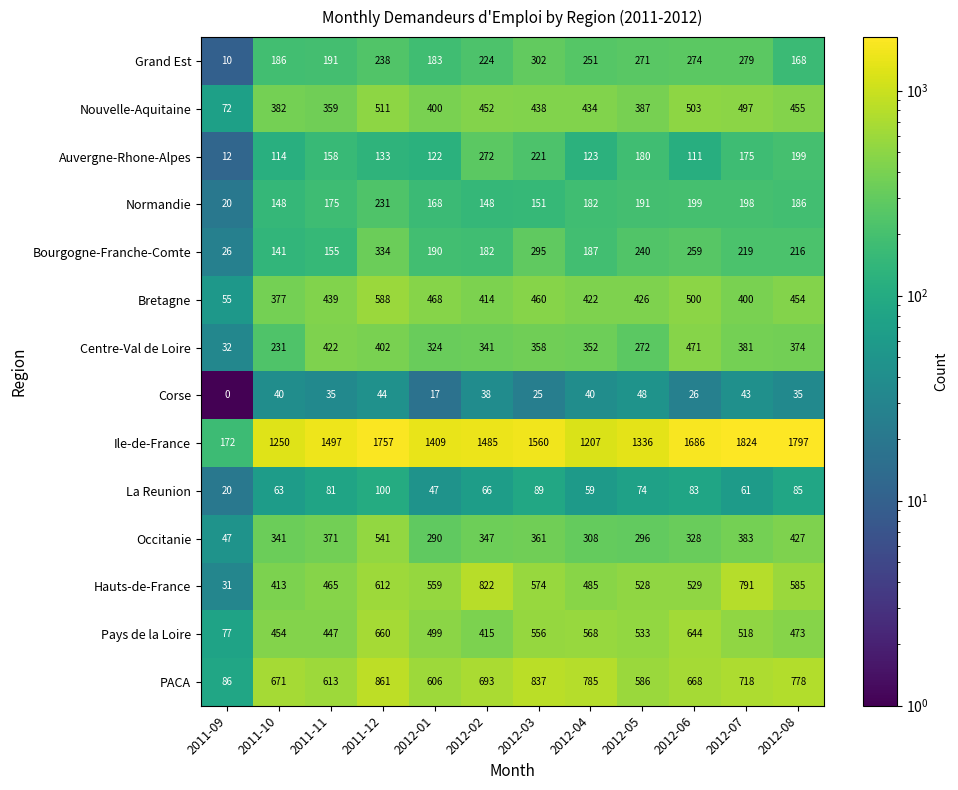

What is the difference between the Normandie values at 2011-09 and 2012-02?

128